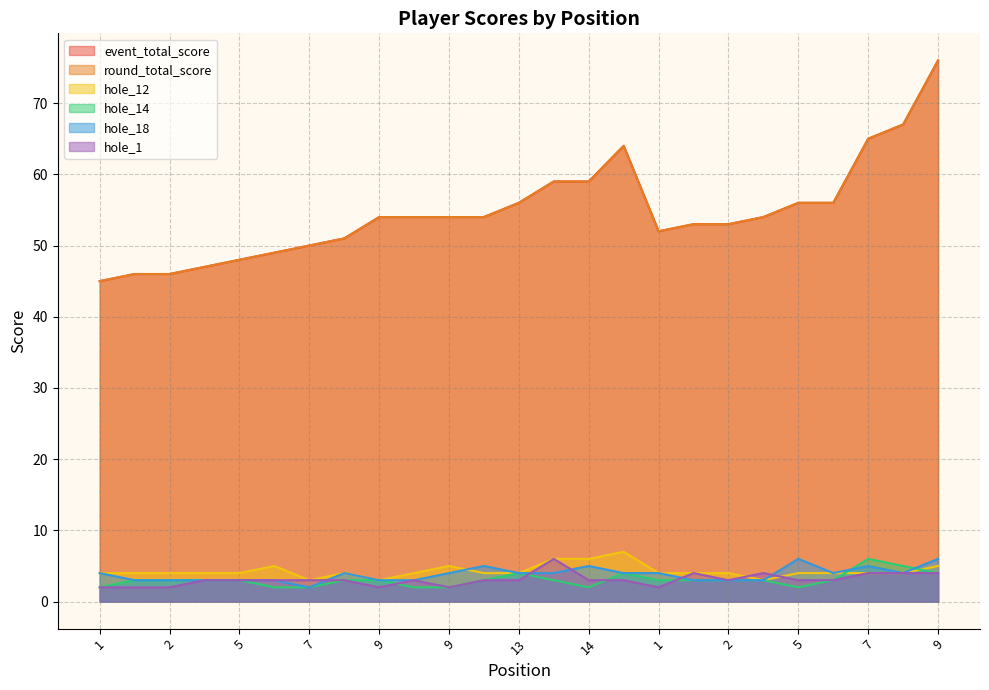

How many distinct data groups are displayed?

6